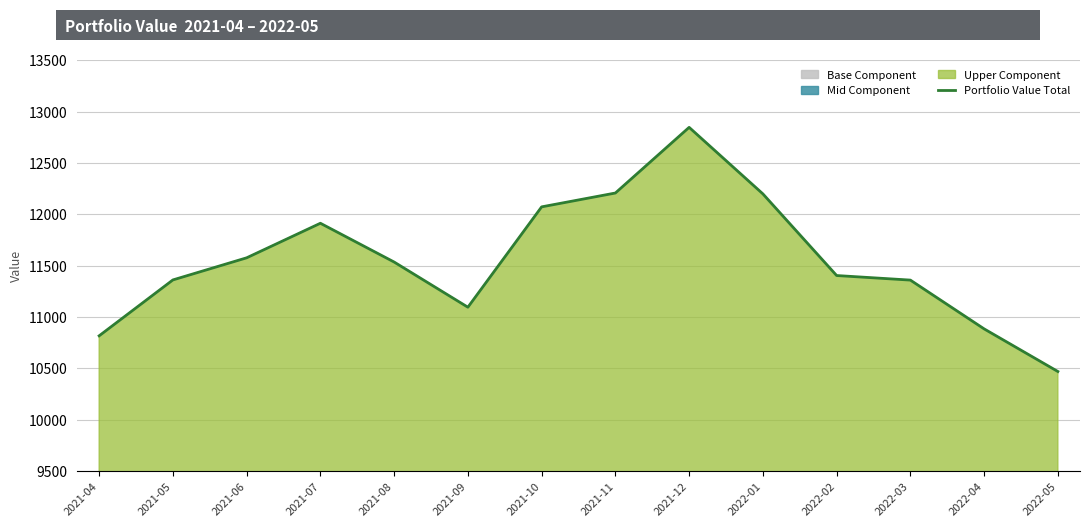

Rank the categories by value from highest to lowest.

2021-12, 2021-11, 2022-01, 2021-10, 2021-07, 2021-06, 2021-08, 2022-02, 2021-05, 2022-03, 2021-09, 2022-04, 2021-04, 2022-05